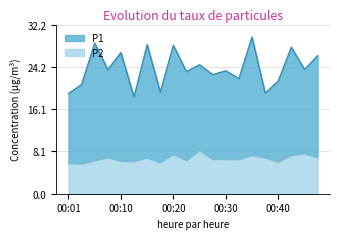

Rank the categories by P1 value from lowest to highest.

00:13, 00:01, 00:37, 00:18, 00:03, 00:40, 00:32, 00:27, 00:22, 00:30, 00:08, 00:44, 00:24, 00:47, 00:10, 00:42, 00:20, 00:15, 00:05, 00:35